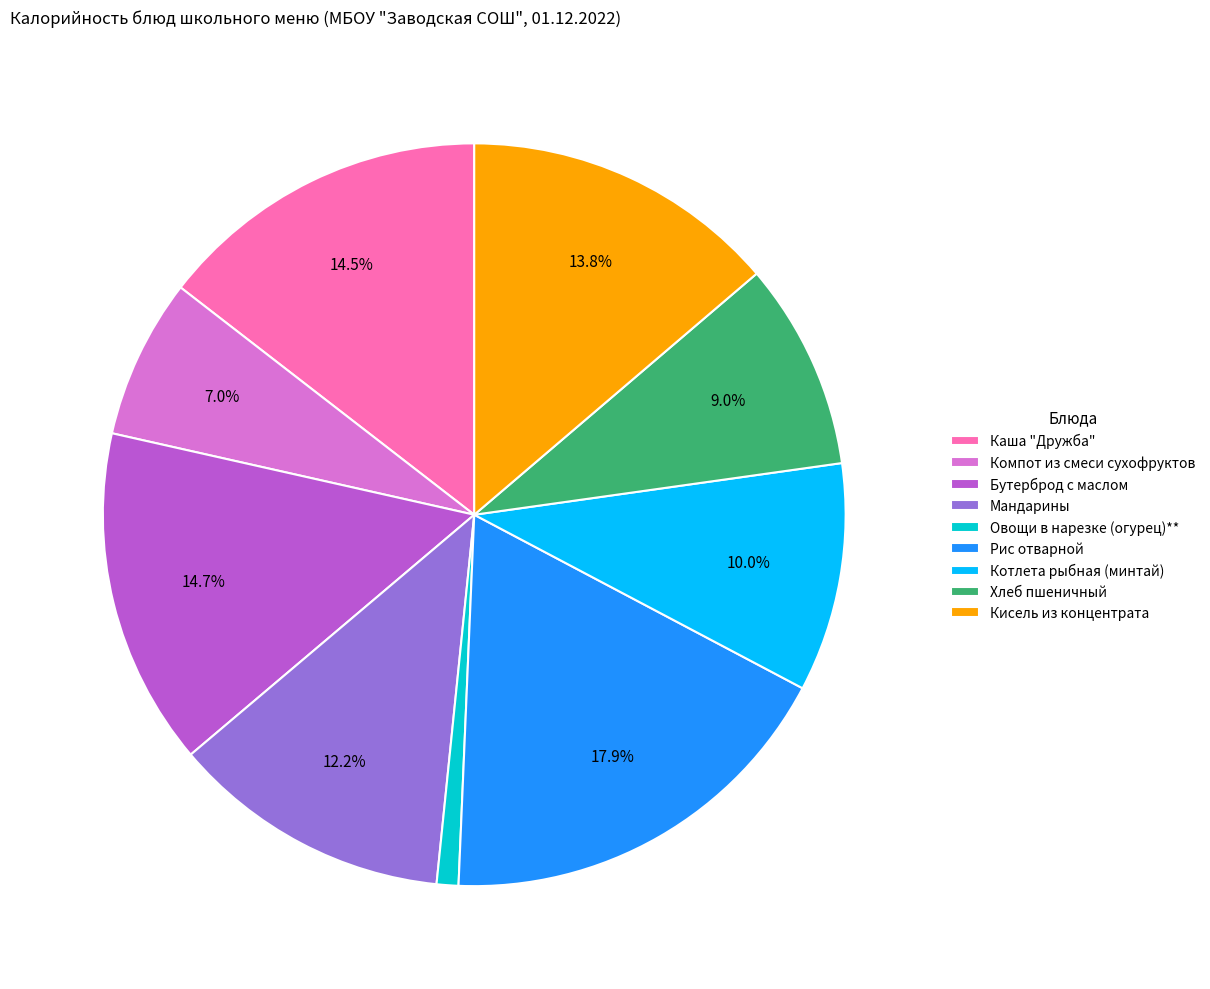

Count the number of slices in the pie.

9